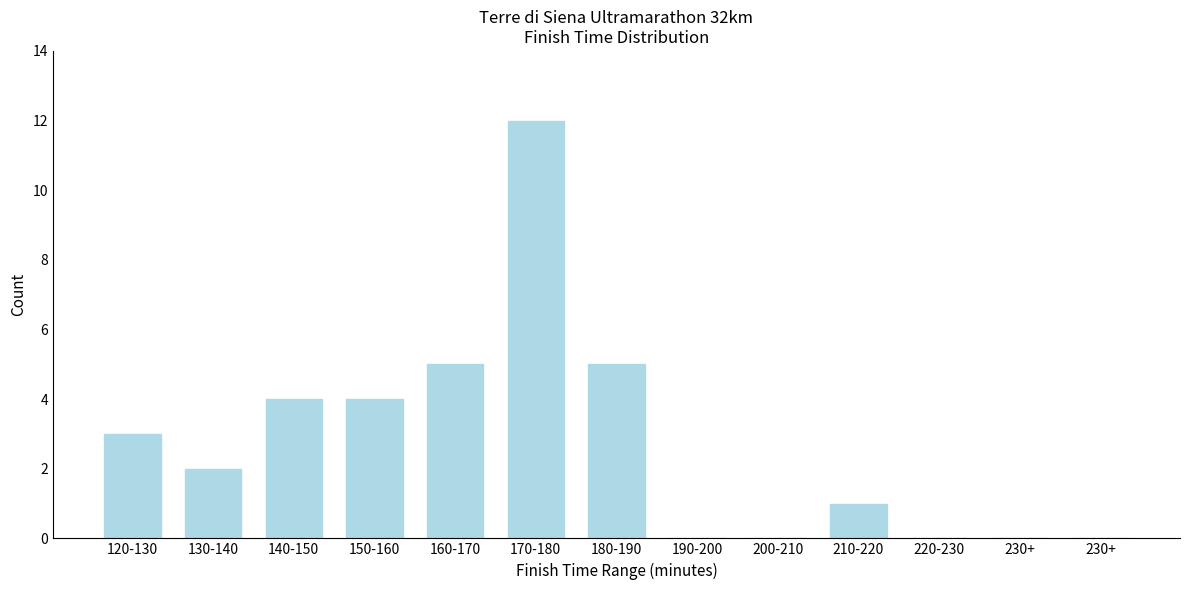

Count the number of categories in the chart.

13